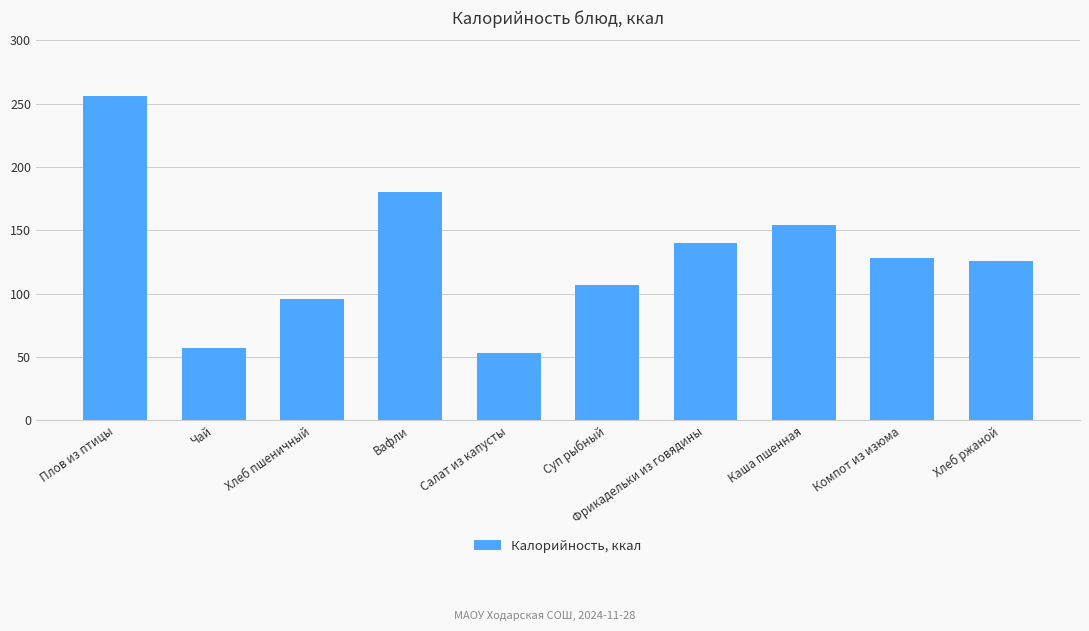

True or false: the data shows 197 at Компот из изюма.

False